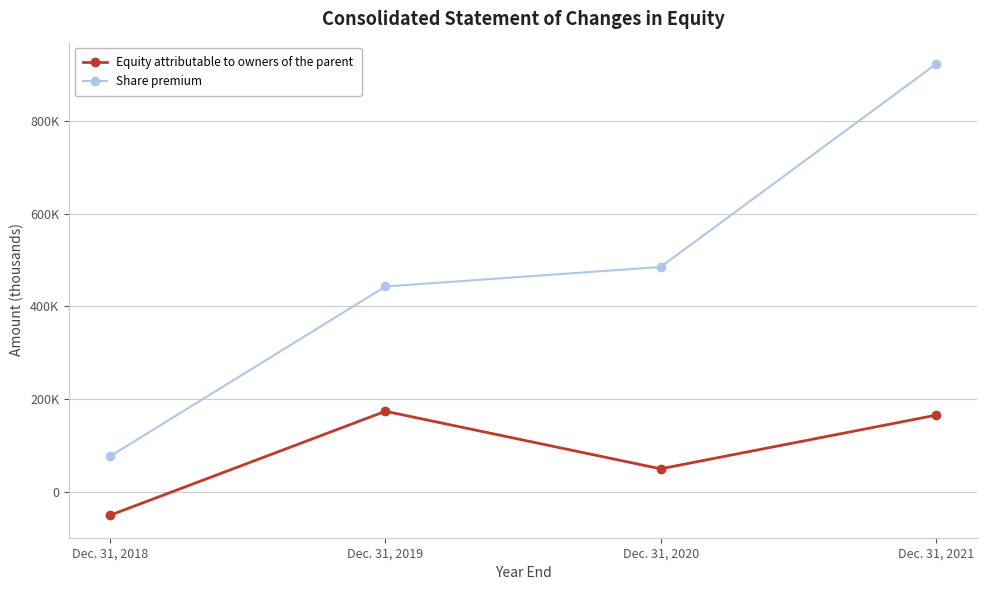

What are all the series names shown in the legend?

Equity attributable to owners of the parent, Share premium